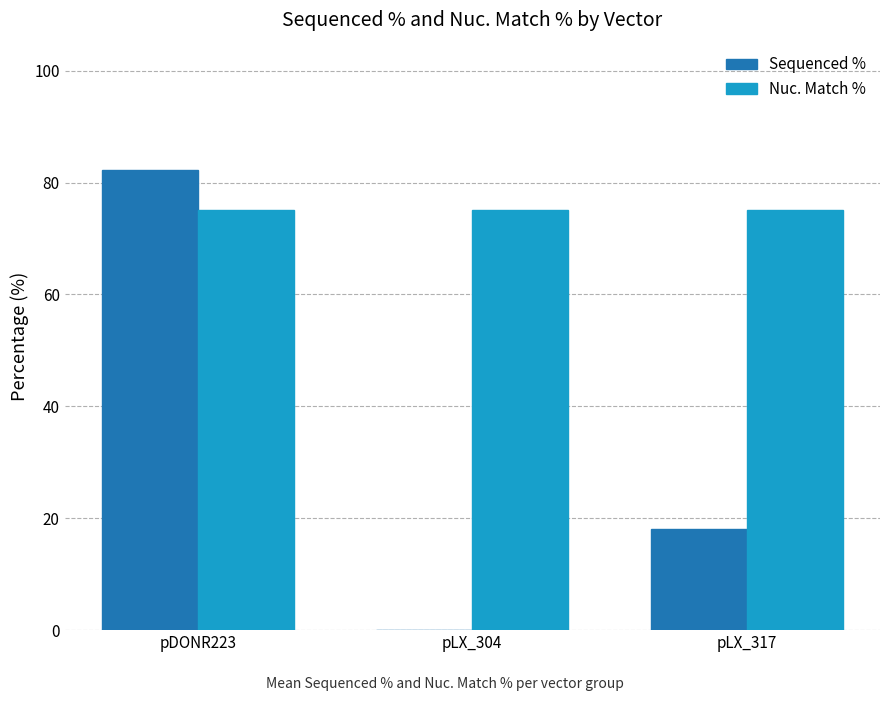

At which category is the sum across all series the highest?

pDONR223